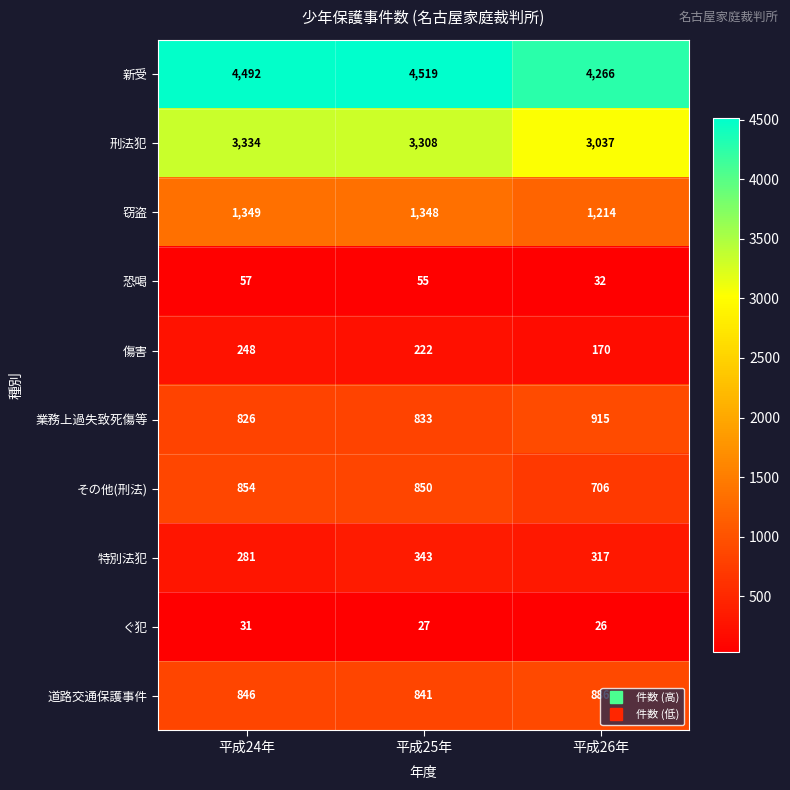

The value of 刑法犯 at 平成24年 is 1842. True or false?

False